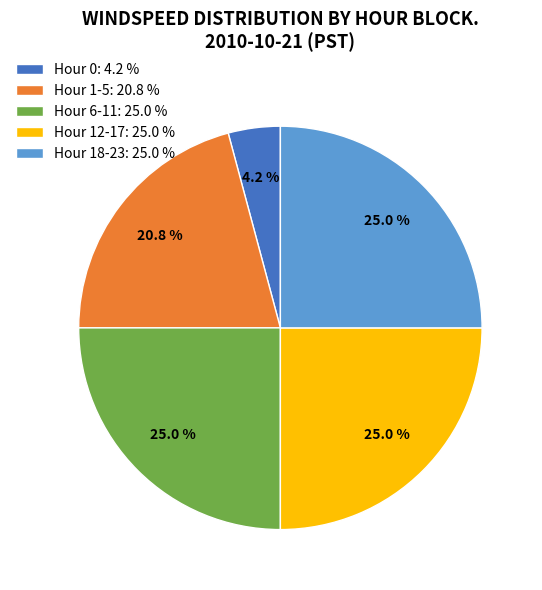

Which category has the smallest portion of the pie?

Hour 0: 4.2 %